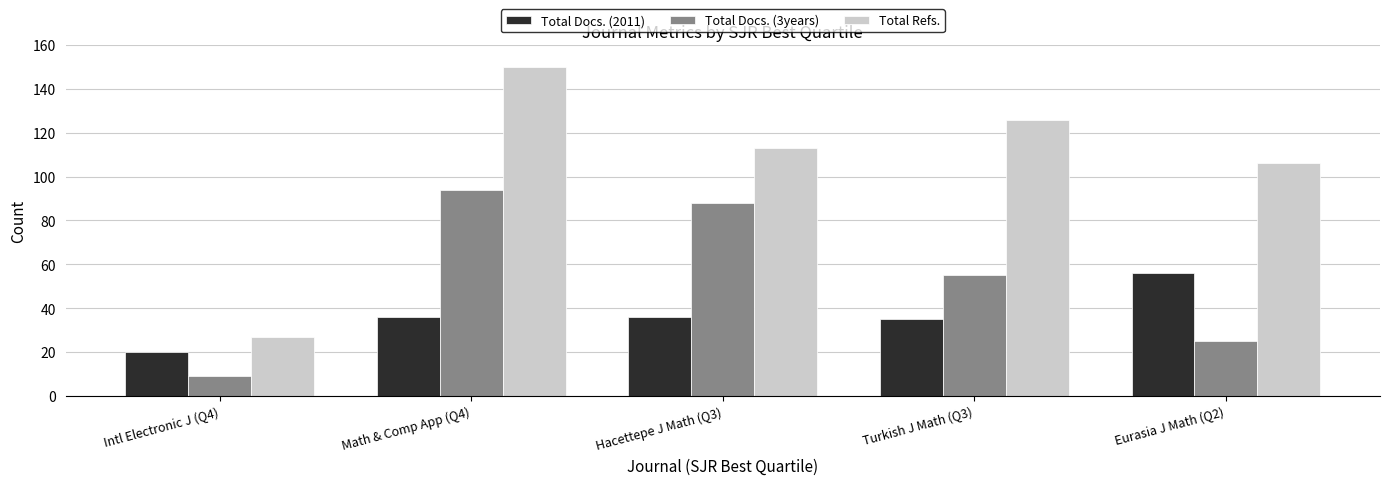

What is the label of the 2nd bar from the left?

Math & Comp App (Q4)